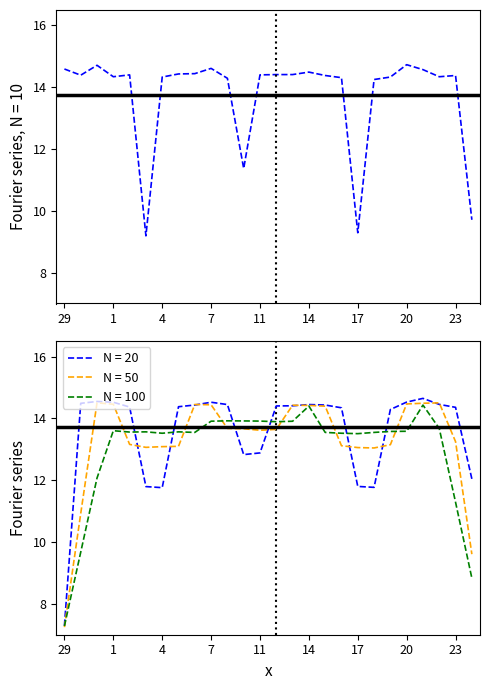

The chart shows a value of 9.3 at 17. True or false?

True